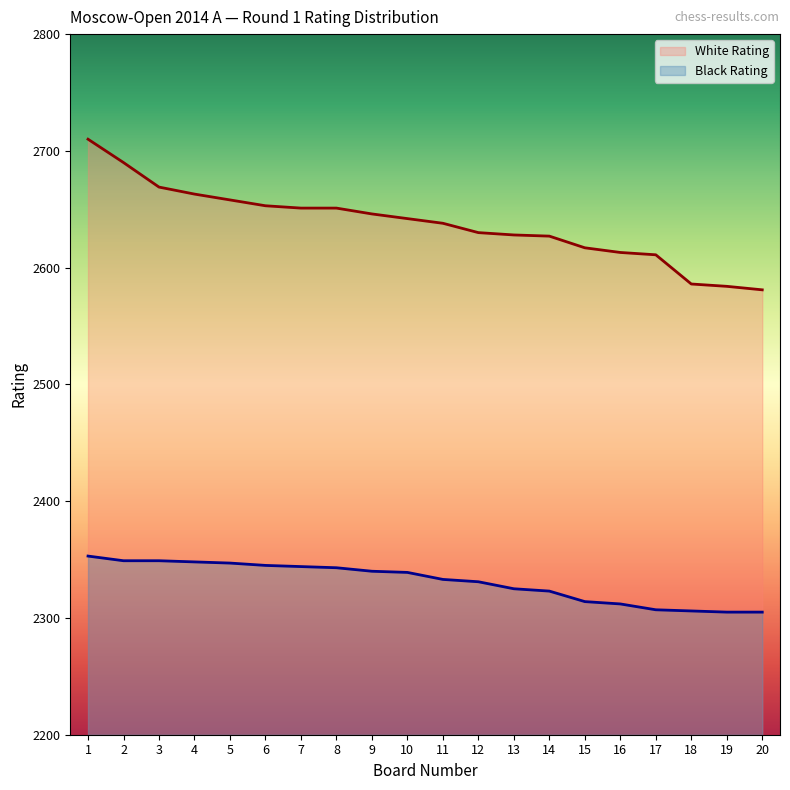

Does the chart have visible grid lines?

No